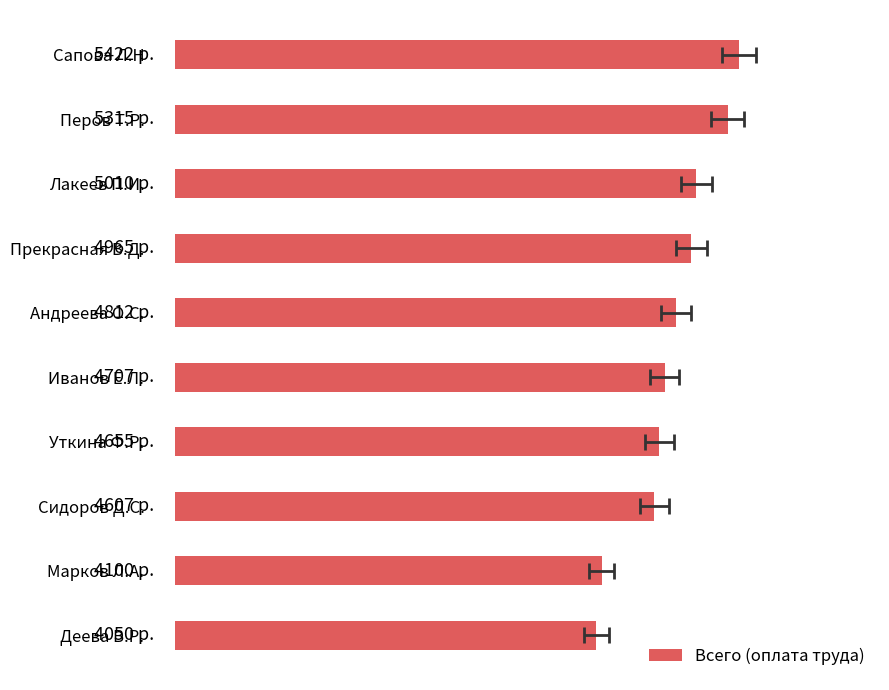

Does the chart contain stacked bars?

No